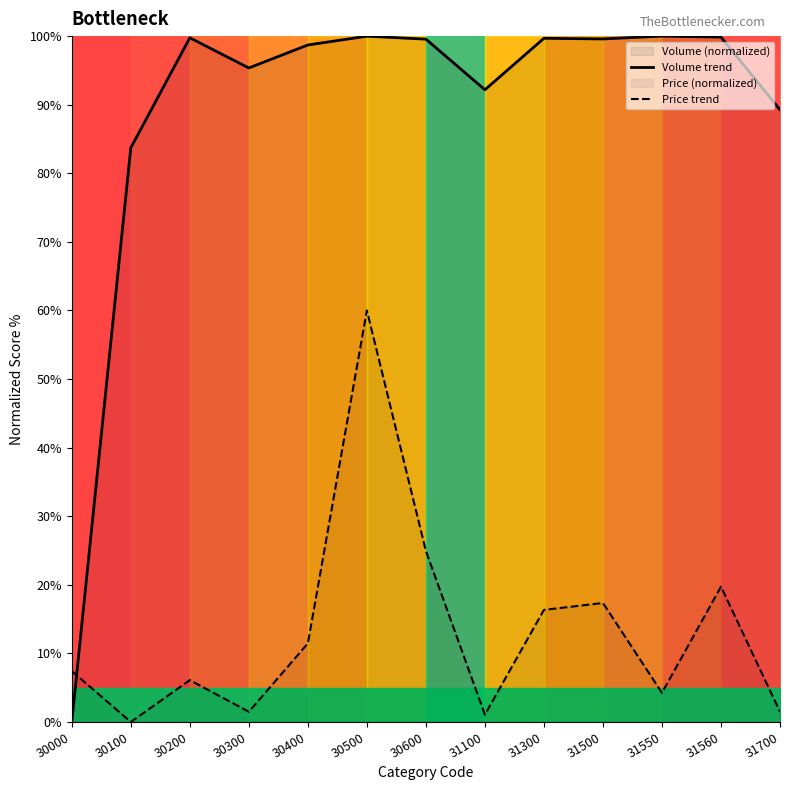

At which label does Price trend reach its minimum?

30100